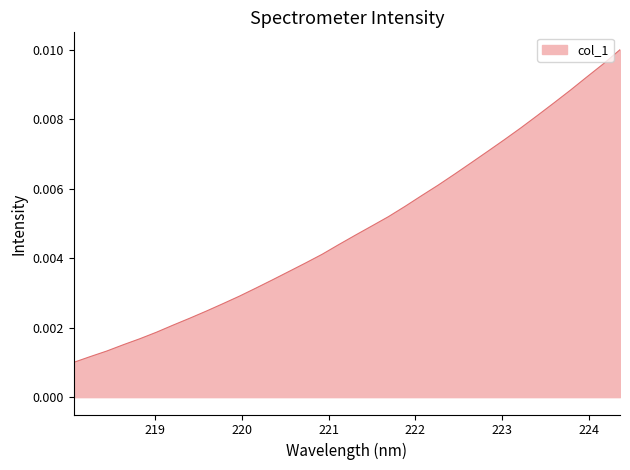

List the labels in order of value, smallest first.

218.0596, 218.2508, 218.442, 218.6332, 218.8244, 219.0156, 219.2067, 219.3979, 219.589, 219.7801, 219.9712, 220.1623, 220.3533, 220.5444, 220.7354, 220.9264, 221.1174, 221.3083, 221.4993, 221.6902, 221.8812, 222.0721, 222.263, 222.4538, 222.6447, 222.8355, 223.0264, 223.2172, 223.408, 223.5987, 223.7895, 223.9802, 224.1709, 224.3616